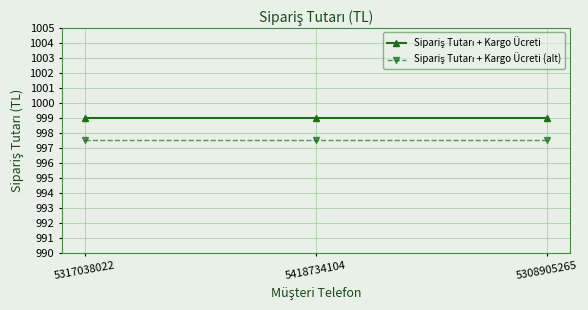

What is the greatest value displayed?

999.0